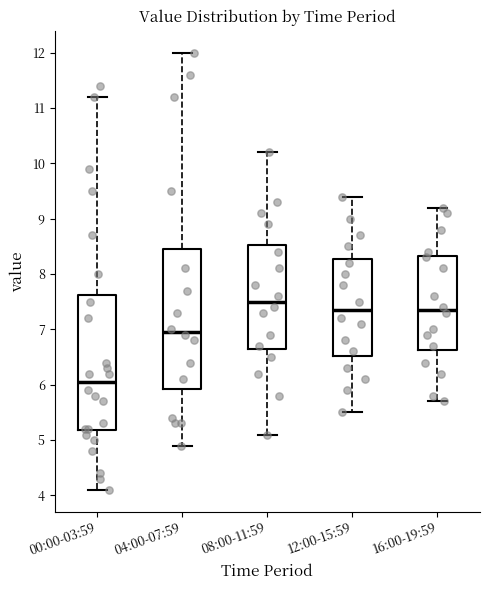

Reading left to right, transcribe this box plot: for each box, give where its median line is, the range the box spans, and where its two whiskers end, as read against the y-axis. The values are not printed on the chart, so give them approximately, as read against the axis.

00:00-03:59: median 6.1, box 5.2 to 7.6, whiskers 4.1 to 11.2
04:00-07:59: median 7.0, box 5.9 to 8.5, whiskers 4.9 to 12.0
08:00-11:59: median 7.5, box 6.7 to 8.5, whiskers 5.1 to 10.2
12:00-15:59: median 7.4, box 6.5 to 8.3, whiskers 5.5 to 9.4
16:00-19:59: median 7.4, box 6.6 to 8.3, whiskers 5.7 to 9.2